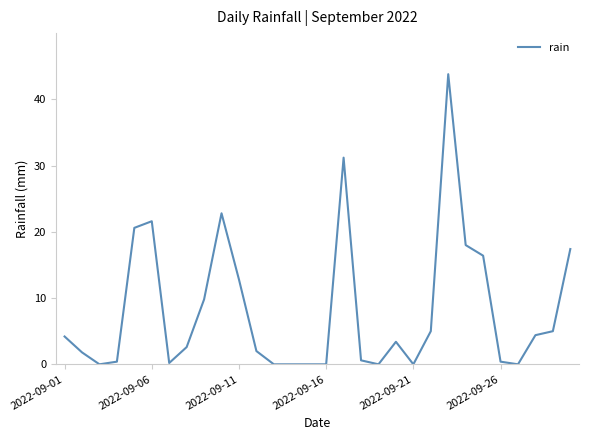

What is the difference between the maximum and minimum values?

43.8